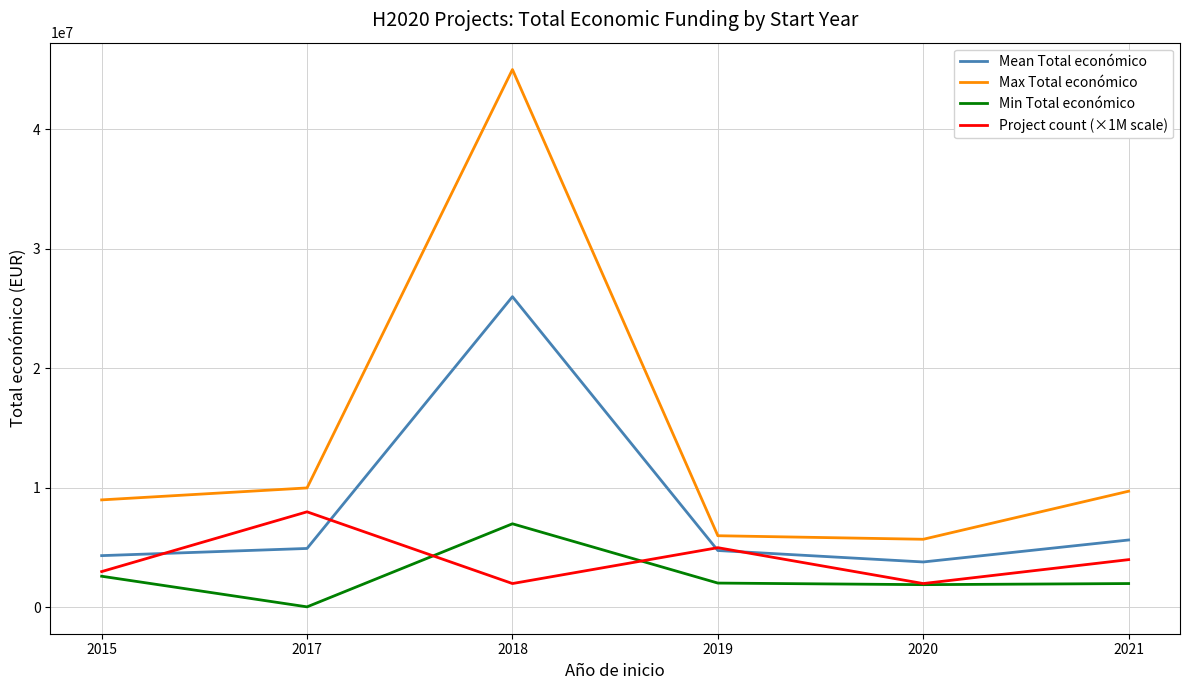

Is the value of Max Total económico at 2021 greater than the value of Project count (×1M scale) at 2015?

Yes